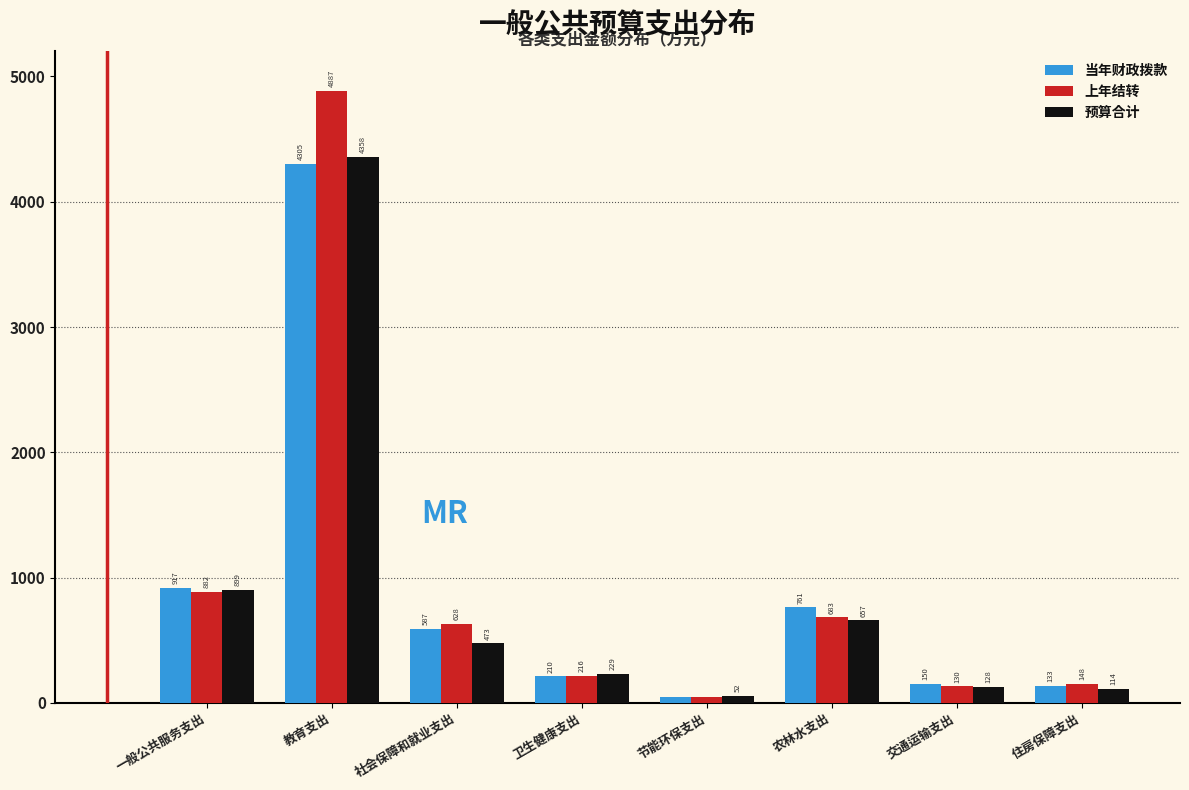

Which series has the widest spread of values?

上年结转